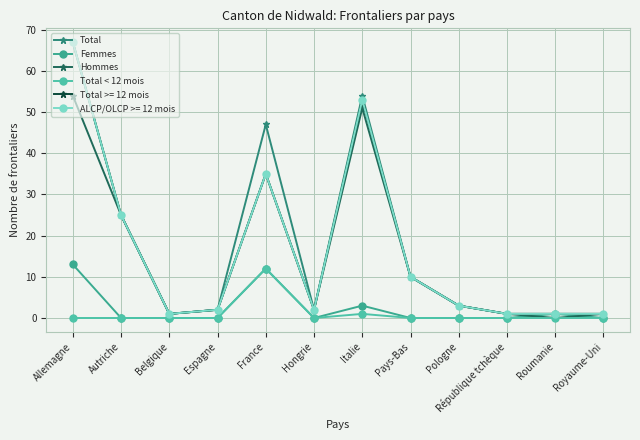

The Femmes series shows 13 at Allemagne. True or false?

True